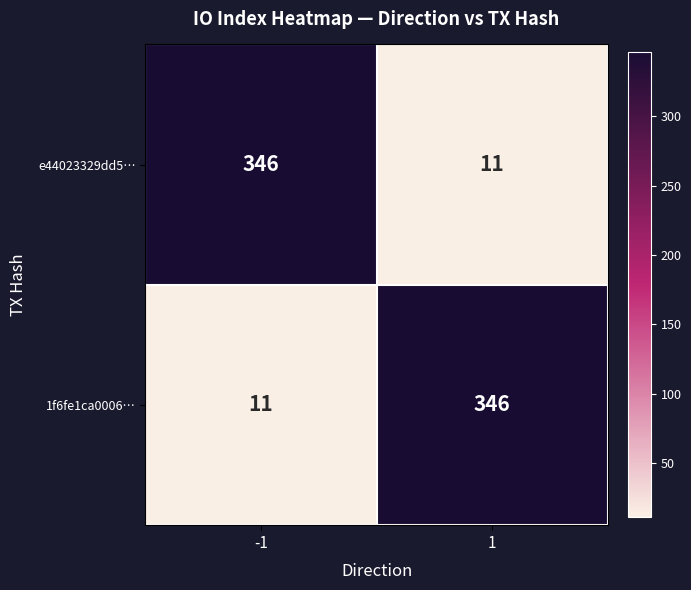

True or false: e44023329dd5… has a value of 5 at 1.

False